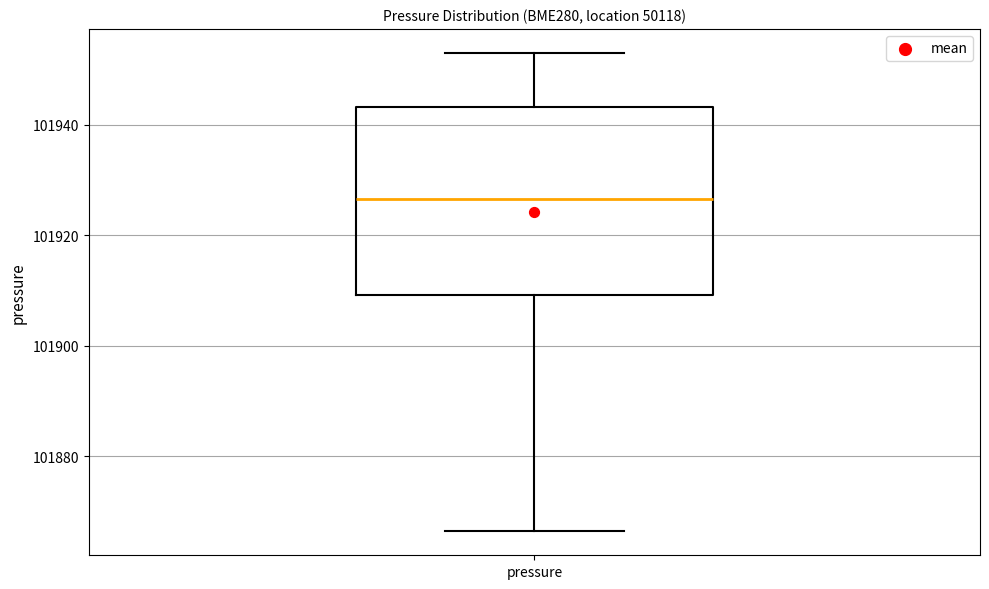

Read this box plot against the y-axis: the position of the median line, the range covered by the box, and the ends of both whiskers. The values are not printed on the chart, so give them approximately, as read against the axis.

median 101926, box 101910 to 101944, whiskers 101866 to 101954